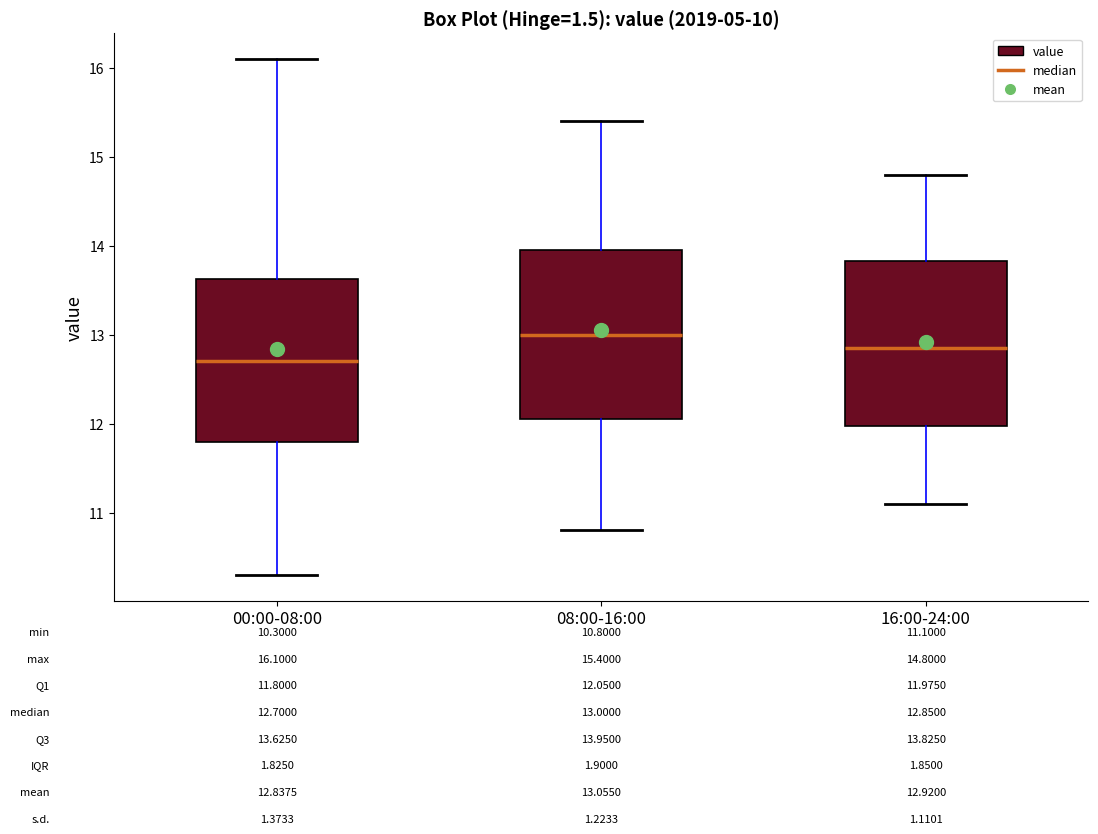

Which box has the highest median line?

08:00-16:00